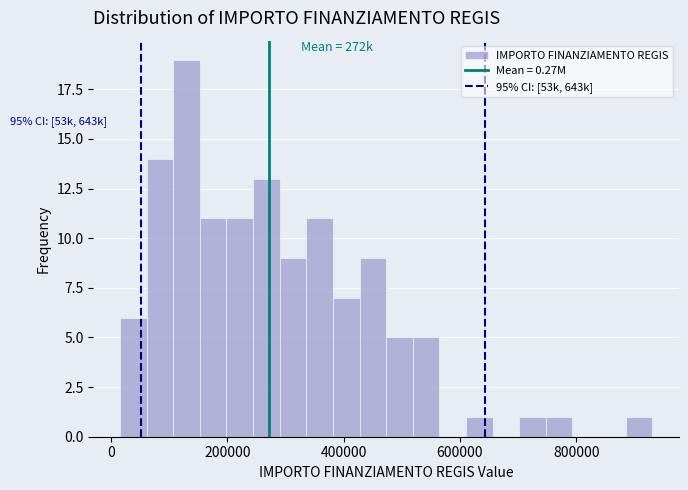

Around what value on the x-axis is the tallest bar? Give the approximate position of its centre, as read against the axis.

120000